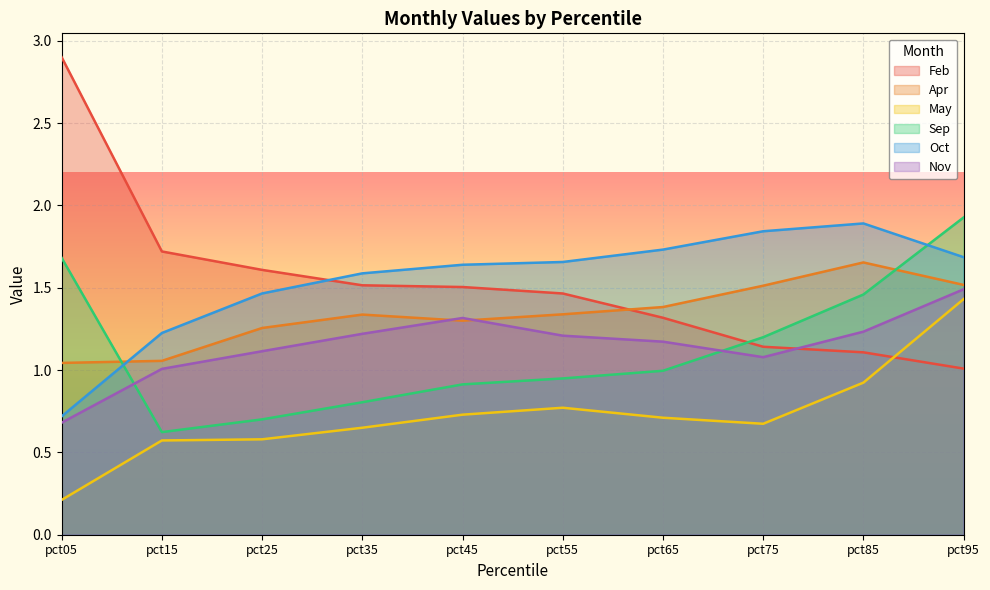

List the series in order of their peak value, highest first.

Feb, Sep, Oct, Apr, Nov, May